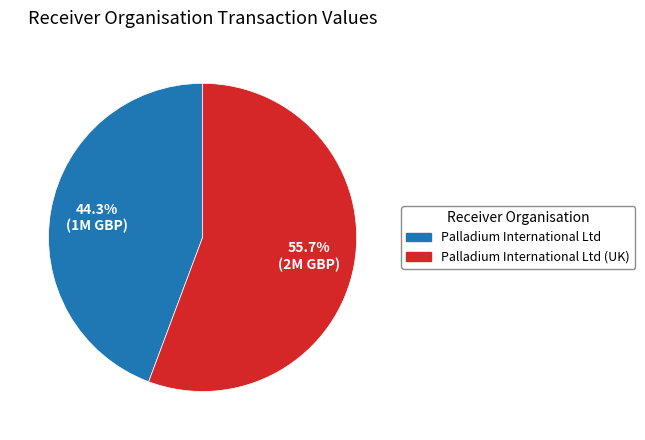

Rank the categories by value from highest to lowest.

Palladium International Ltd (UK), Palladium International Ltd